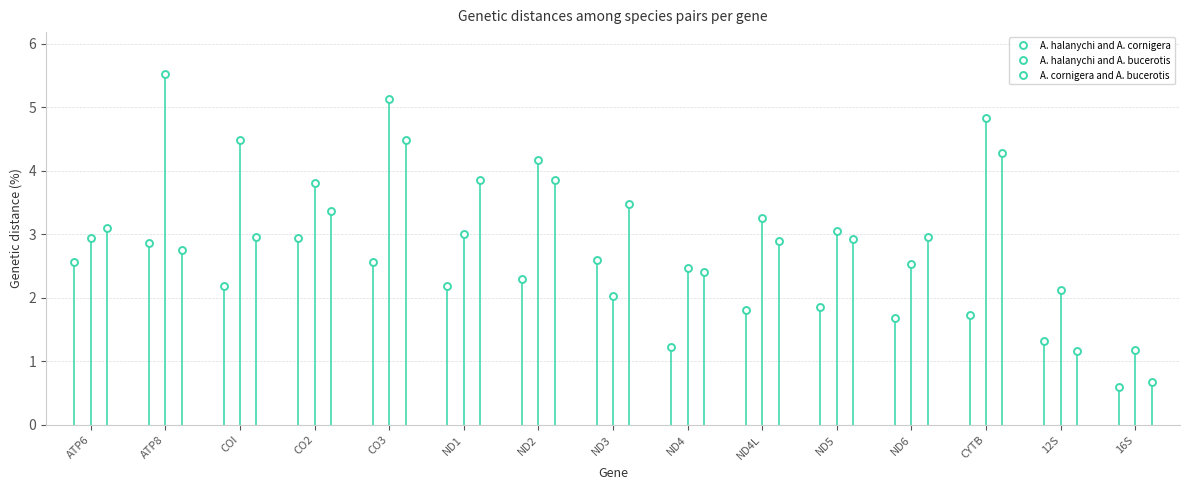

What is the maximum value shown in the chart?

5.5